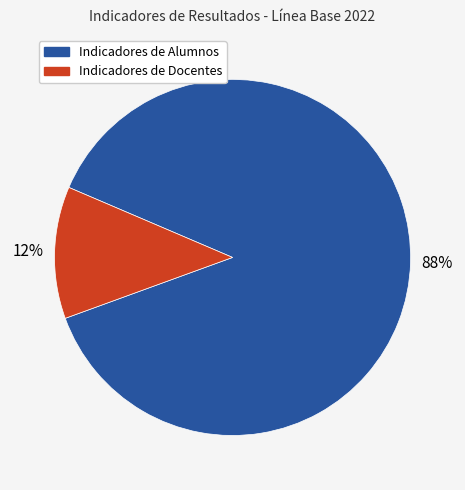

Is there any slice that represents more than half of the pie?

Yes